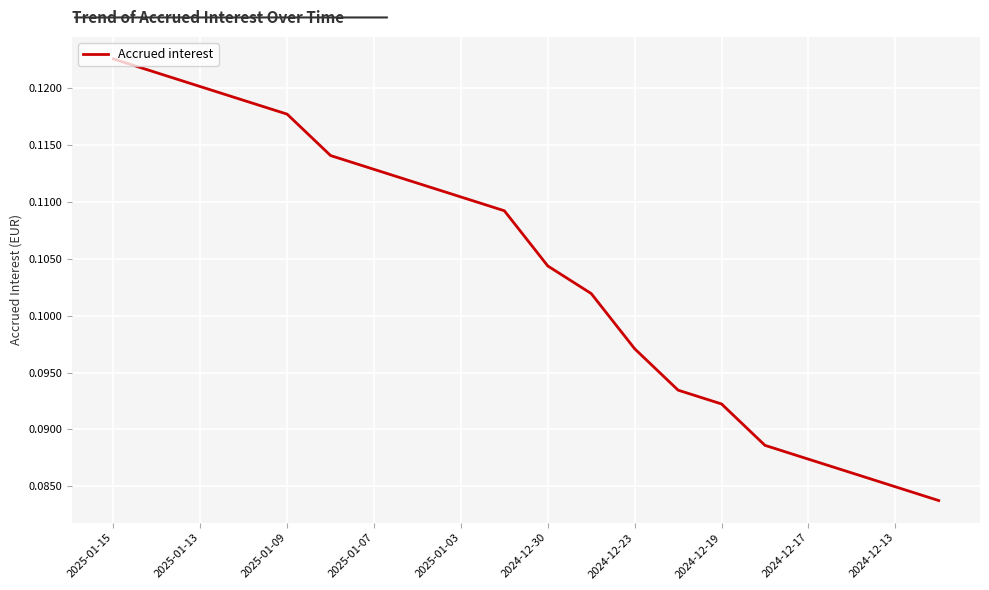

Is this an area chart (filled region under the line)?

No